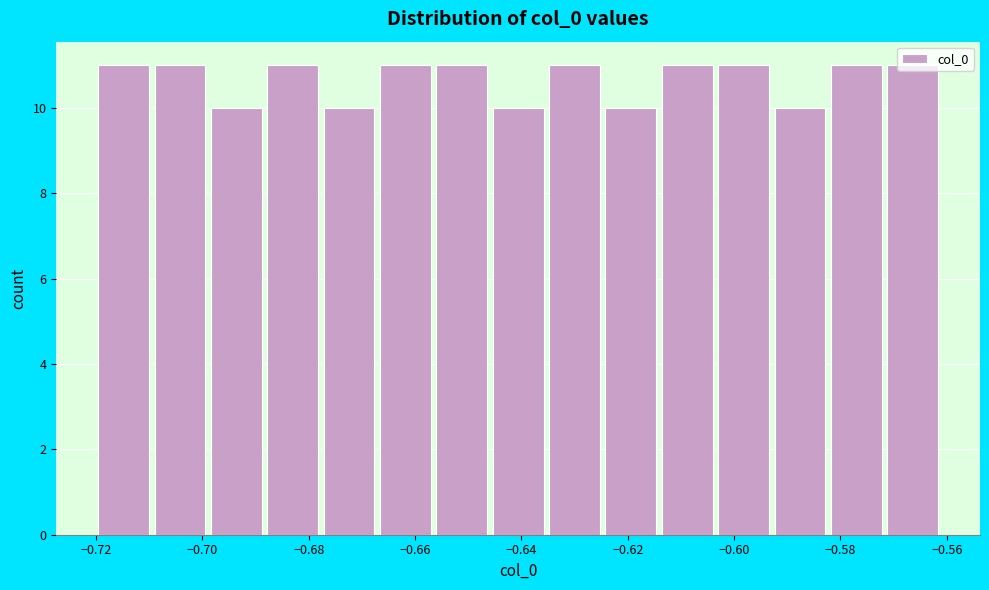

Reading left to right, list every bar in this chart as the range it spans on the x-axis followed by its height. Neither the bar edges nor the heights are printed on the chart, so give them approximately, as read against the axes.

-0.720 to -0.708: 11
-0.708 to -0.698: 11
-0.698 to -0.688: 10
-0.688 to -0.678: 11
-0.678 to -0.666: 10
-0.666 to -0.656: 11
-0.656 to -0.646: 11
-0.646 to -0.634: 10
-0.634 to -0.624: 11
-0.624 to -0.614: 10
-0.614 to -0.602: 11
-0.602 to -0.592: 11
-0.592 to -0.582: 10
-0.582 to -0.572: 11
-0.572 to -0.560: 11